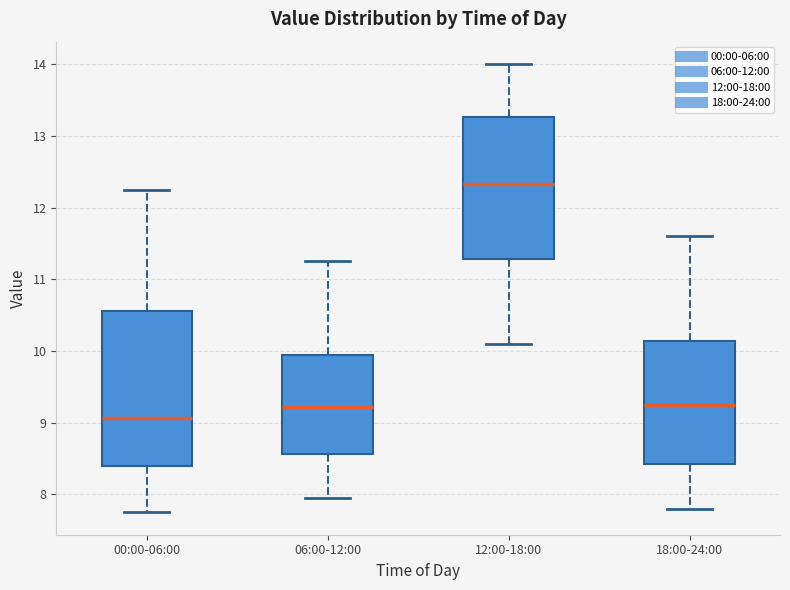

Which box has the lowest median line?

00:00-06:00